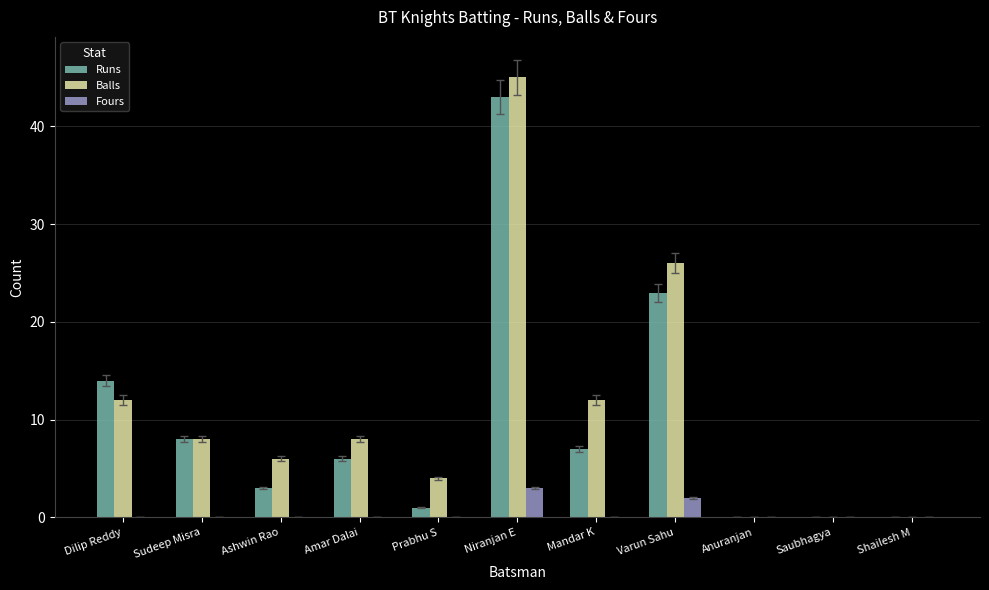

Is it true that Runs equals 11 at Niranjan E?

False